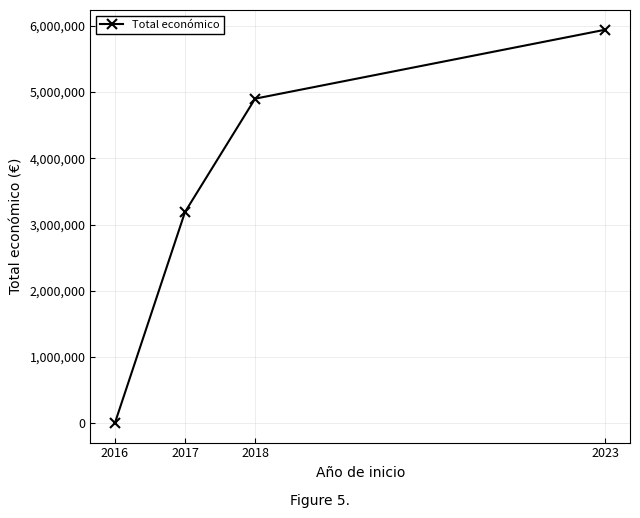

What is the value of the 3rd point from the left?

4899453